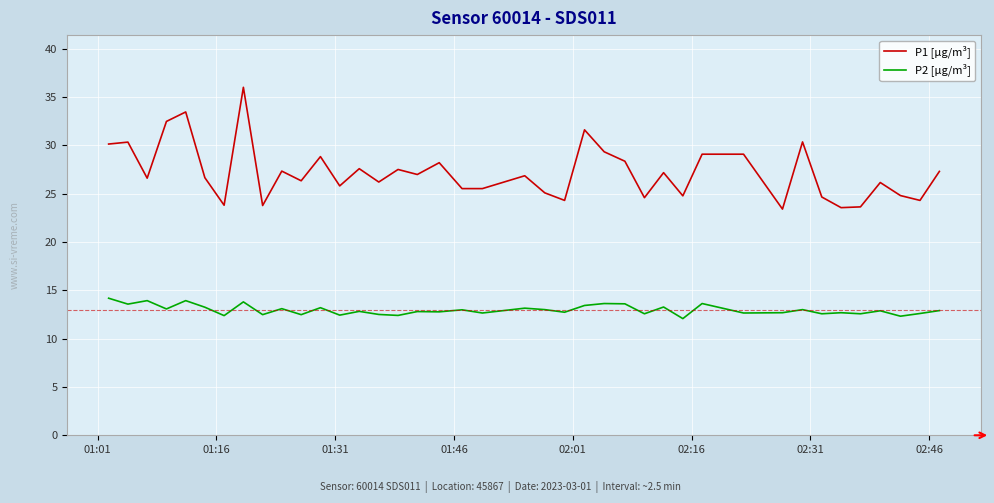

Which series has the largest range (max minus min)?

P1 [µg/m³]